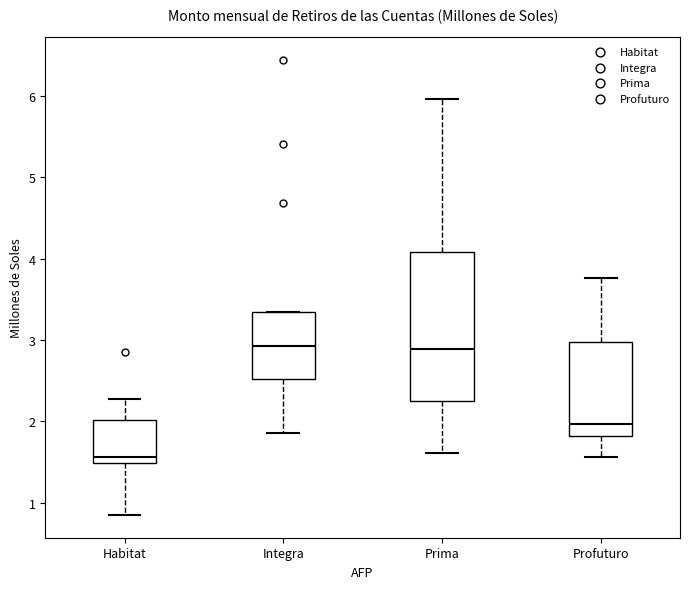

Where does the median line of the box for Habitat sit on the y-axis? The values are not printed on the chart, so give them approximately, as read against the axis.

1.6